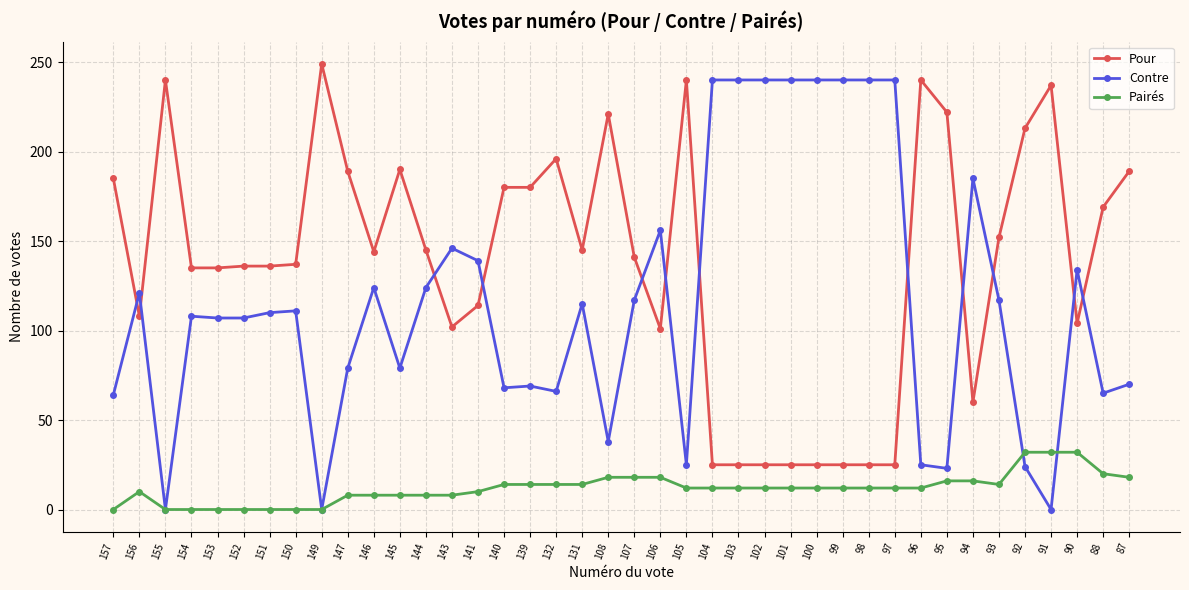

How many categories are shown in the chart?

40